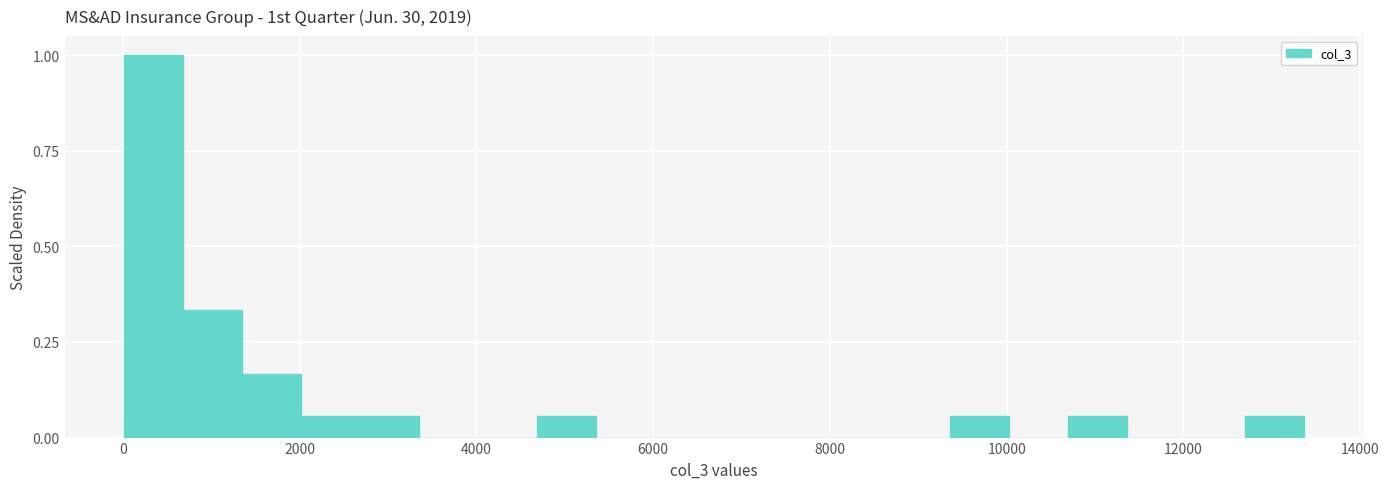

Around what value on the x-axis is the tallest bar? Give the approximate position of its centre, as read against the axis.

400